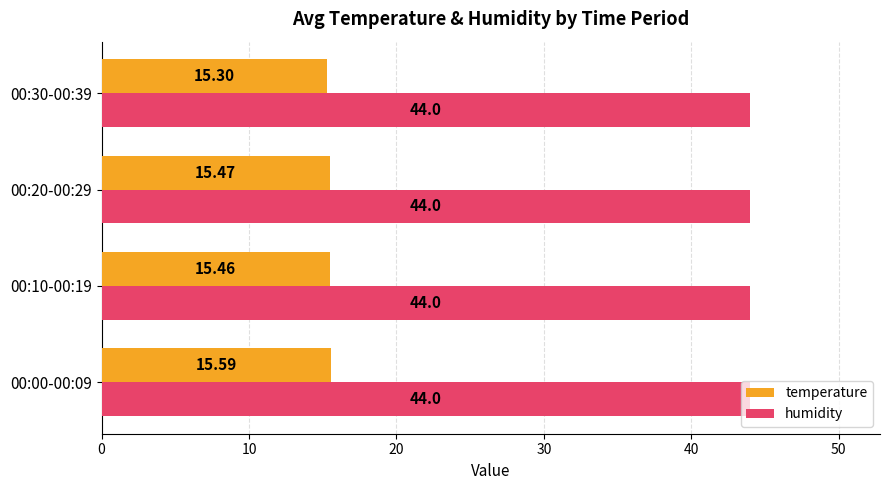

Between 00:00-00:09 and 00:10-00:19, which series saw the biggest shift?

temperature